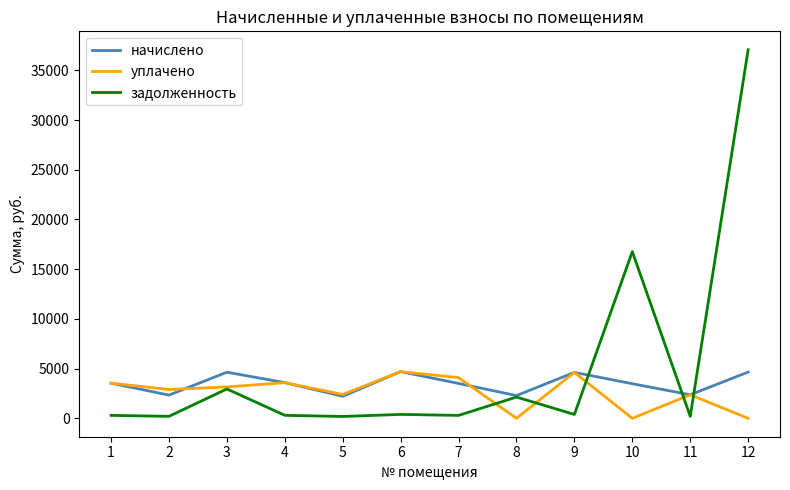

Where is уплачено nearest to the value 2346?

11